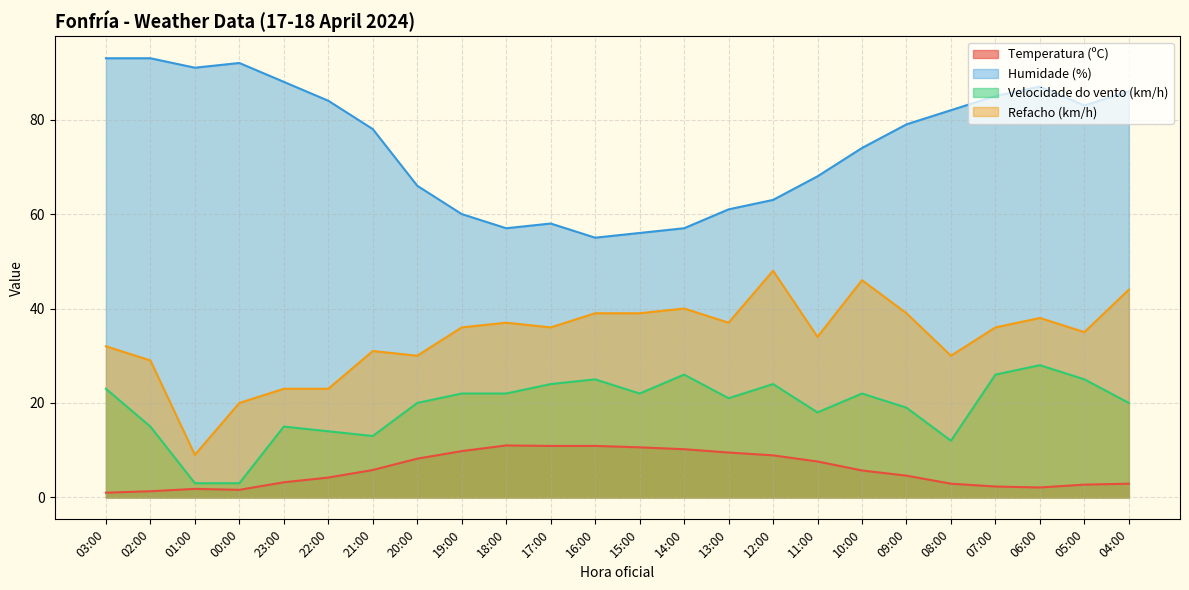

What is the difference between the maximum and minimum values in the Humidade (%) series?

38.0